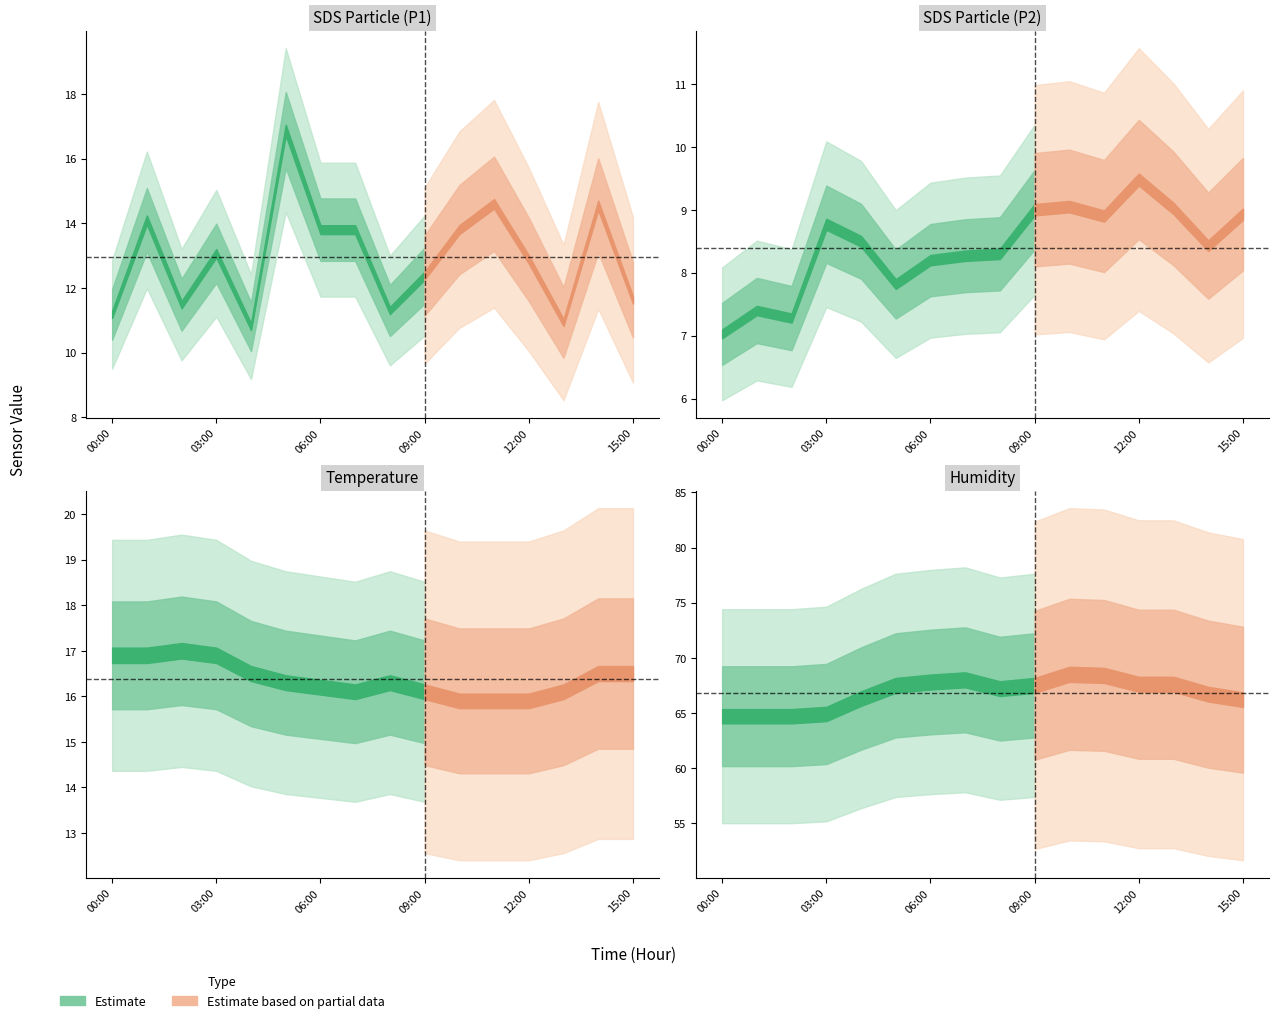

At which label does SDS_P1 reach its minimum?

04:00